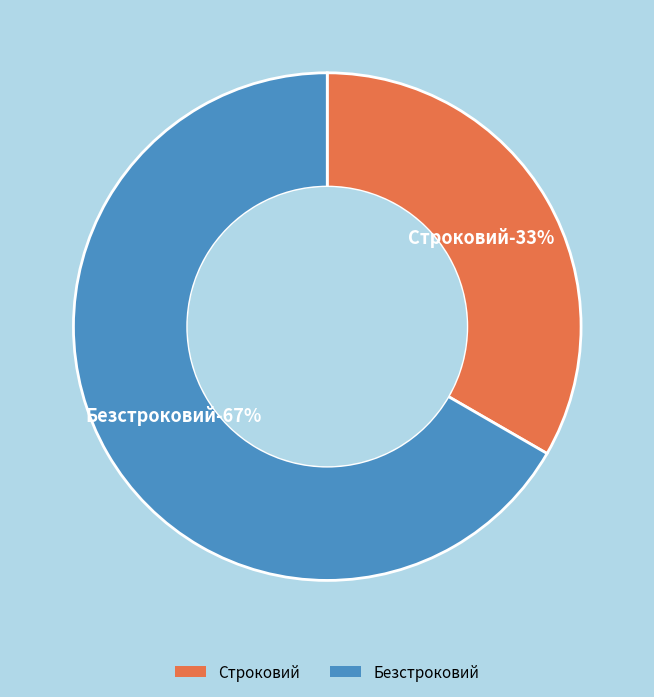

What is the change in value from Строковий to Безстроковий?

+1